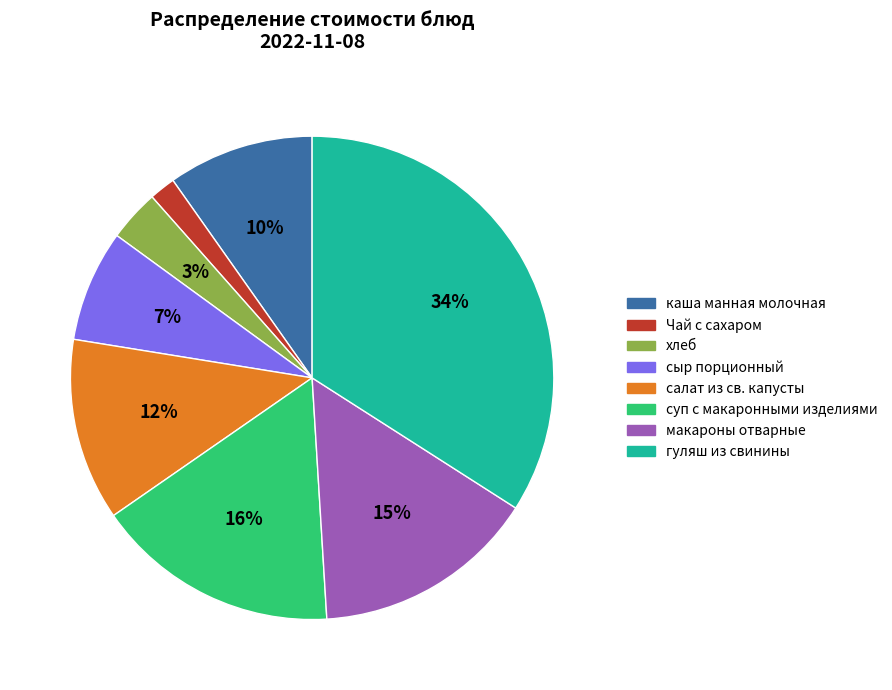

To the nearest percent, what is the difference between the largest and smallest slice percentages?

32%